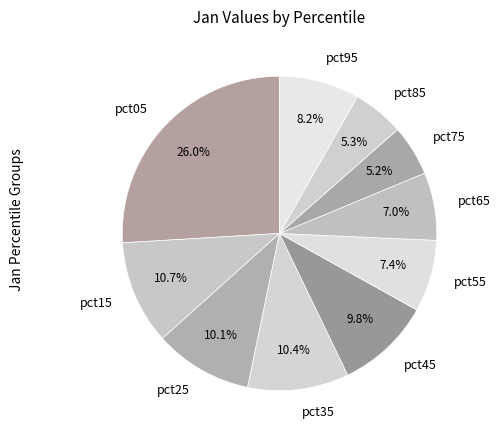

To the nearest percent, what is the difference between the largest and smallest slice percentages?

21%